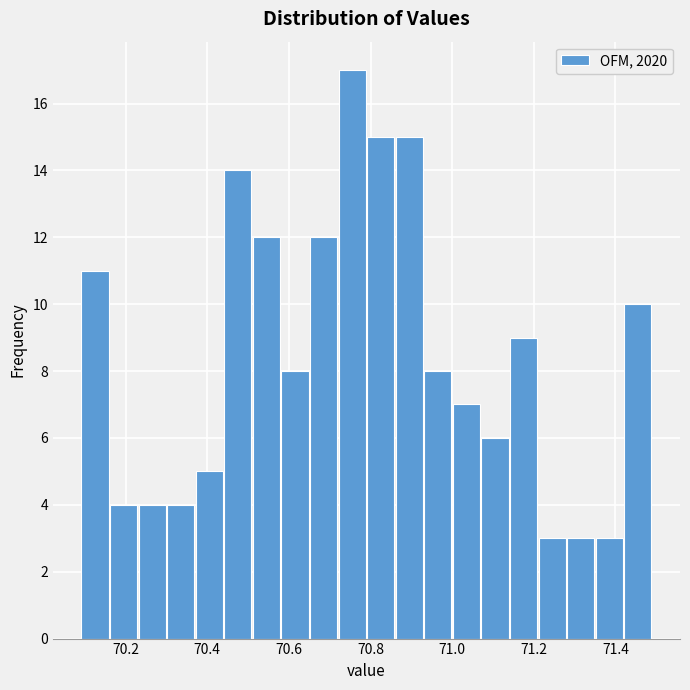

Around what value on the x-axis is the tallest bar? Give the approximate position of its centre, as read against the axis.

70.76